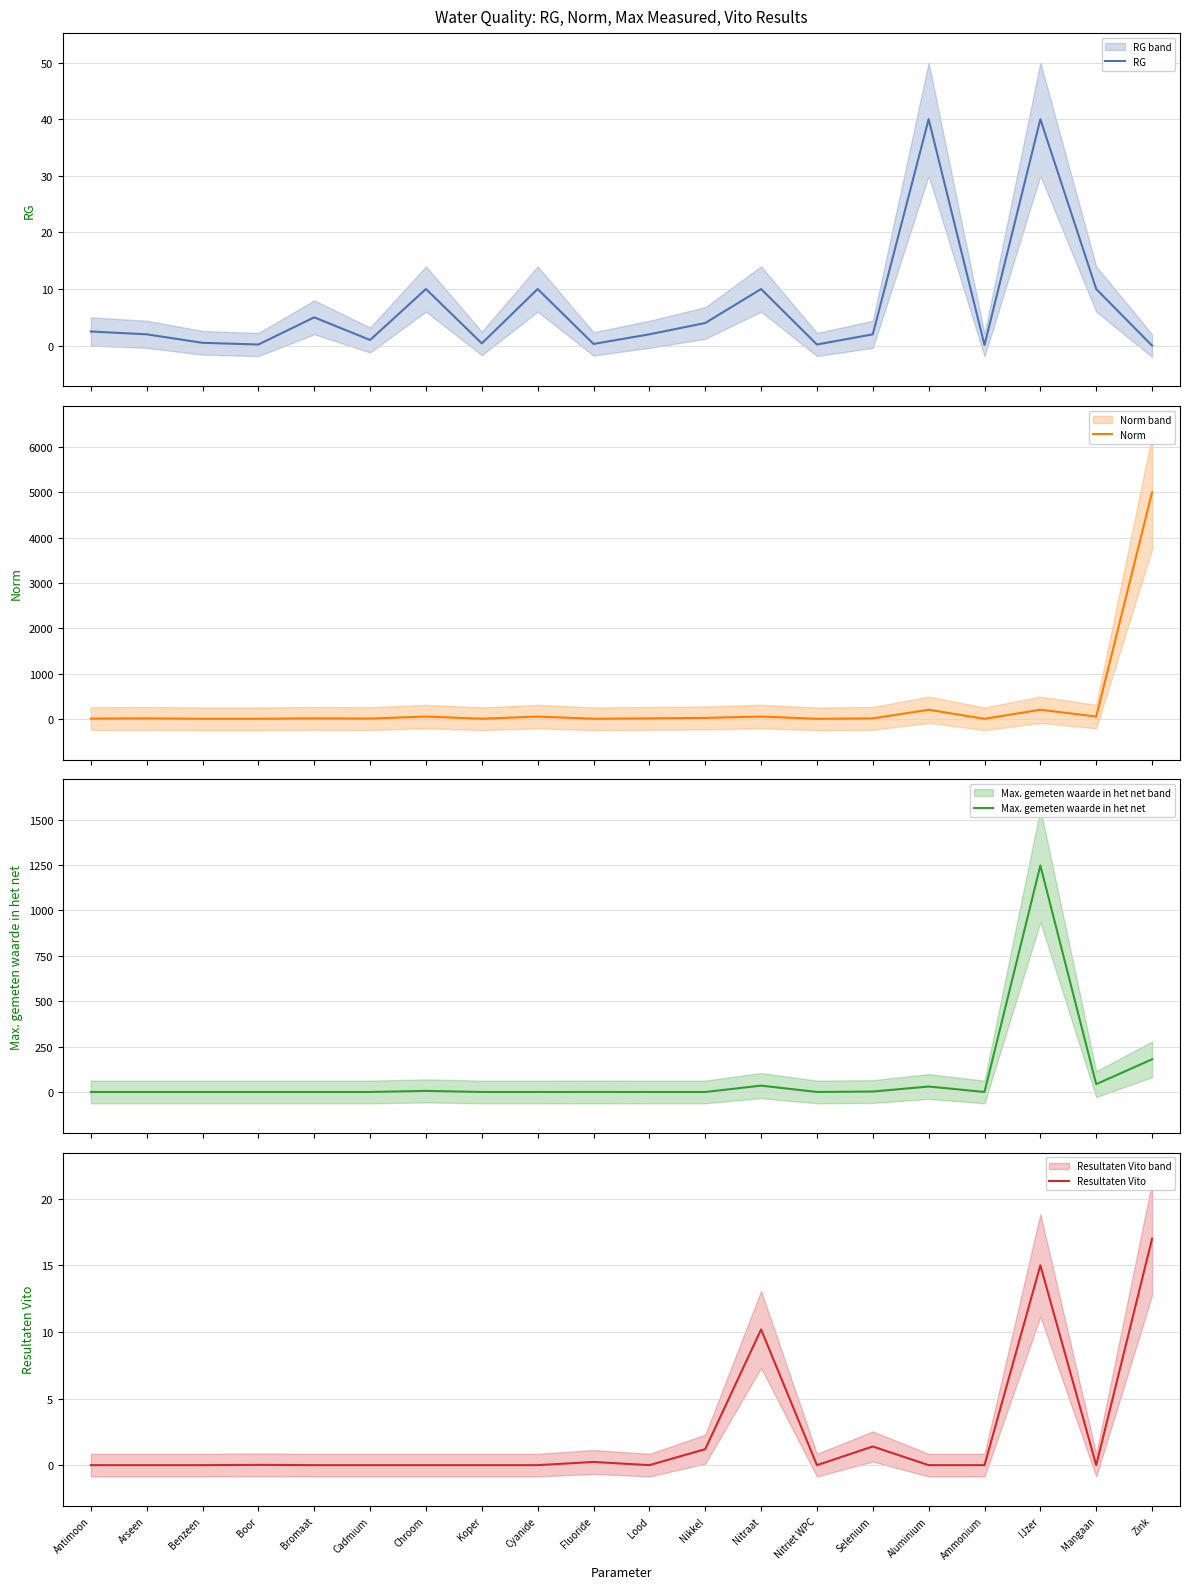

What is the difference between the highest and lowest values at Arseen?

10.0